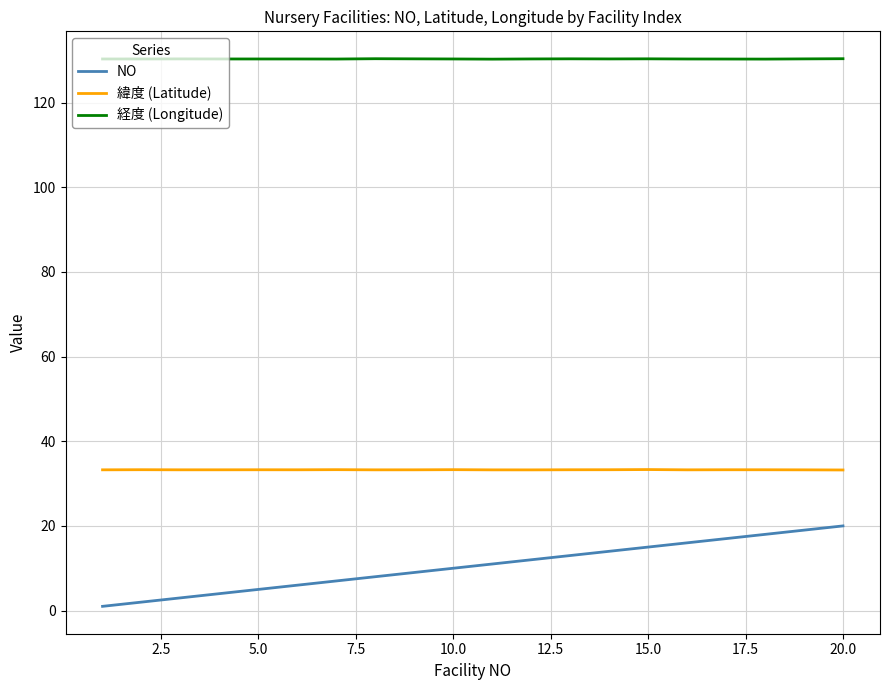

What are all the series names shown in the legend?

NO, 緯度 (Latitude), 経度 (Longitude)